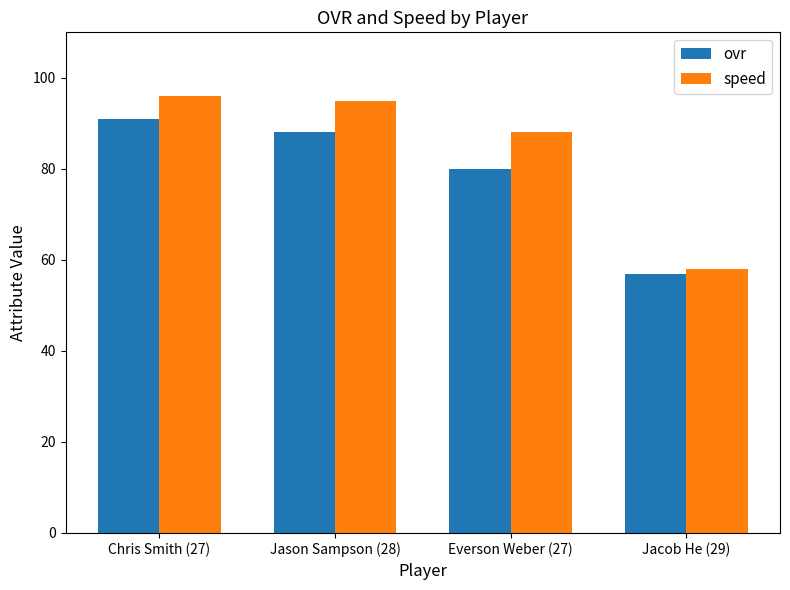

What is the total value across all series at Jacob He (29)?

115